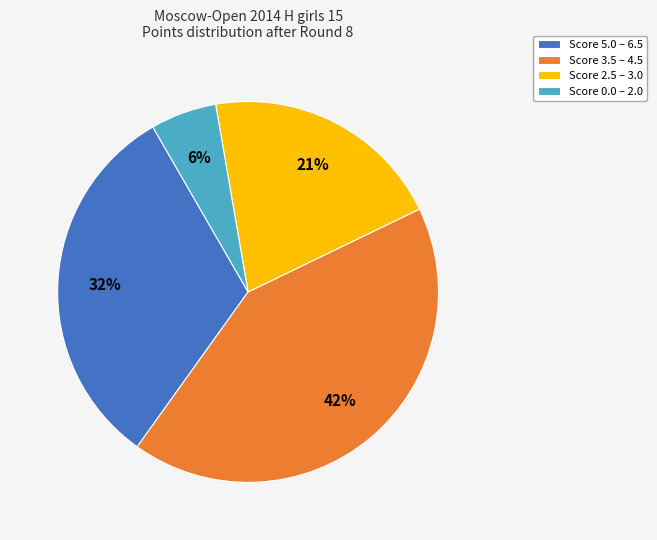

The Score 2.5 – 3.0 slice represents 21% of the pie. True or false?

True